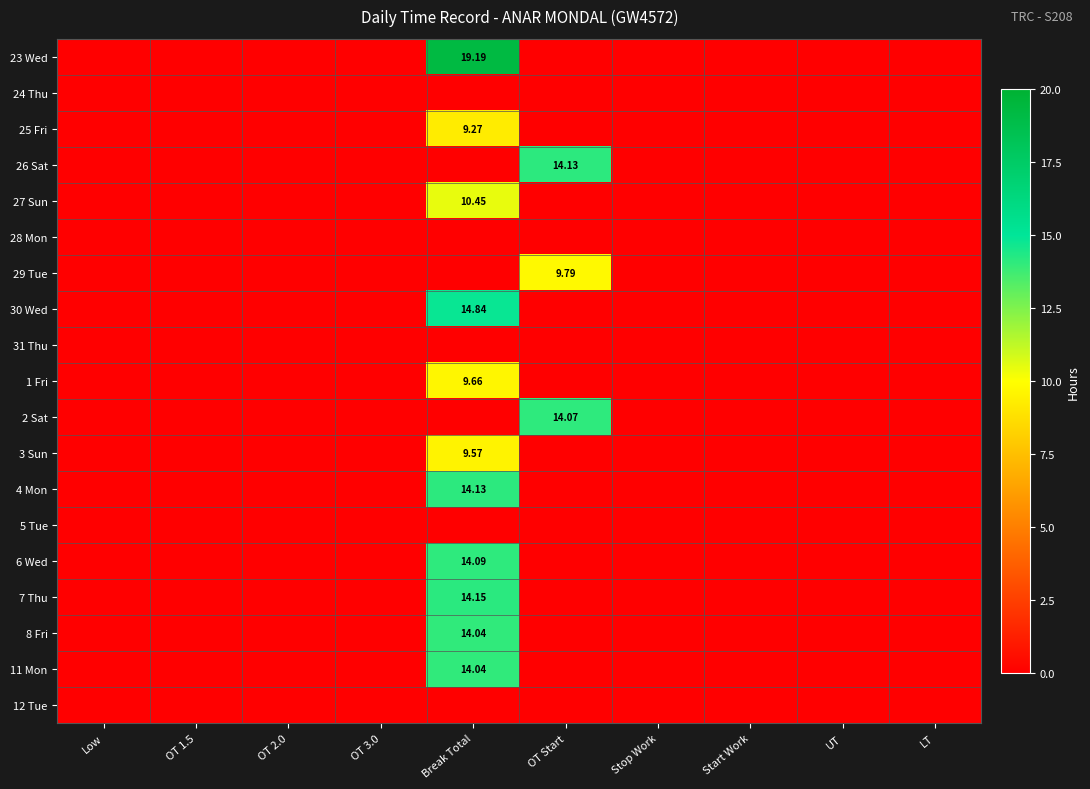

List the series in order of their peak value, highest first.

23 Wed, 30 Wed, 7 Thu, 26 Sat, 4 Mon, 6 Wed, 2 Sat, 8 Fri, 11 Mon, 27 Sun, 29 Tue, 1 Fri, 3 Sun, 25 Fri, 24 Thu, 28 Mon, 31 Thu, 5 Tue, 12 Tue